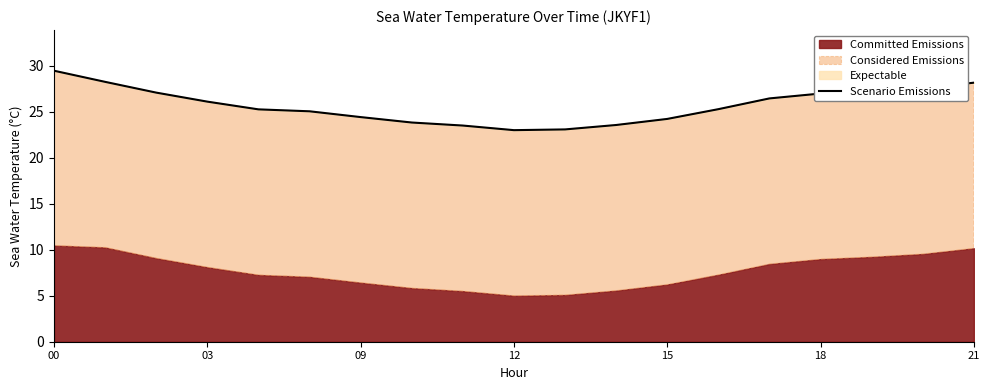

Does the chart display data point markers on the line(s)?

No